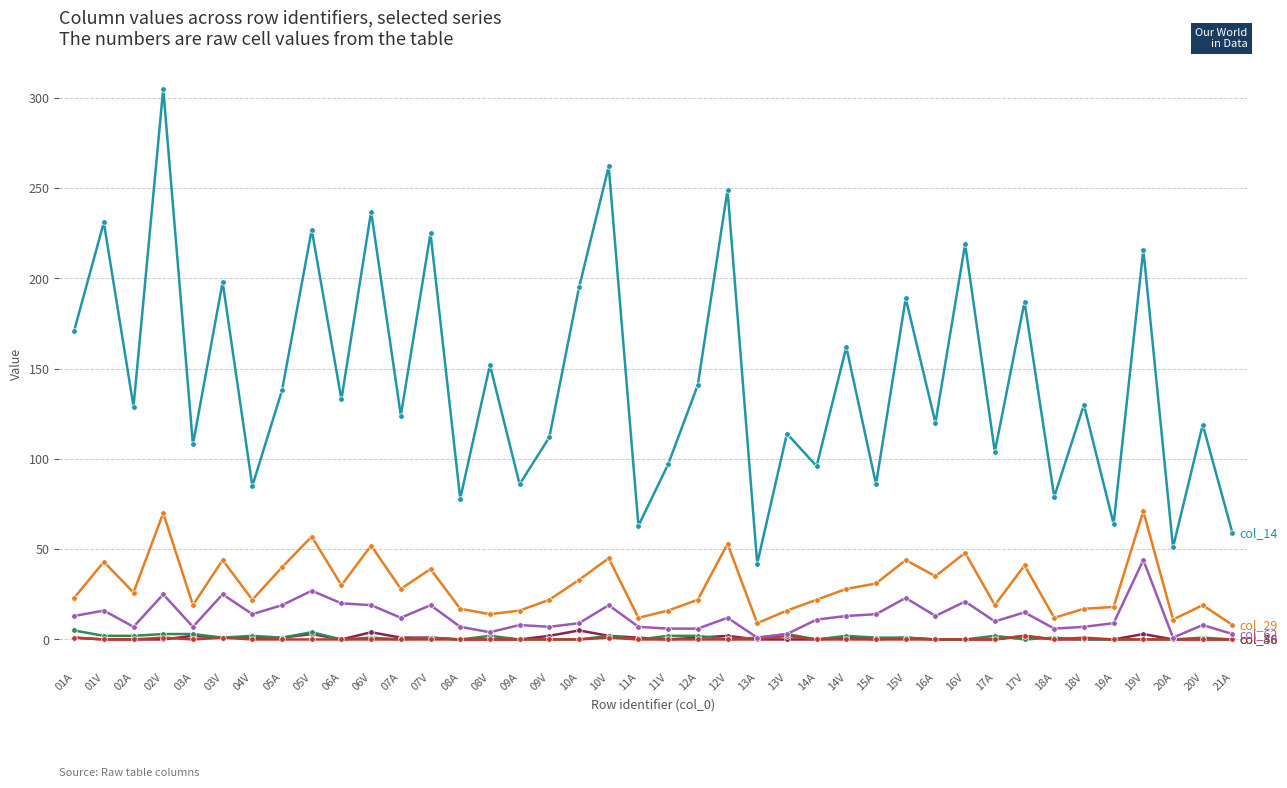

What is the label of the 39th point from the right?

01V